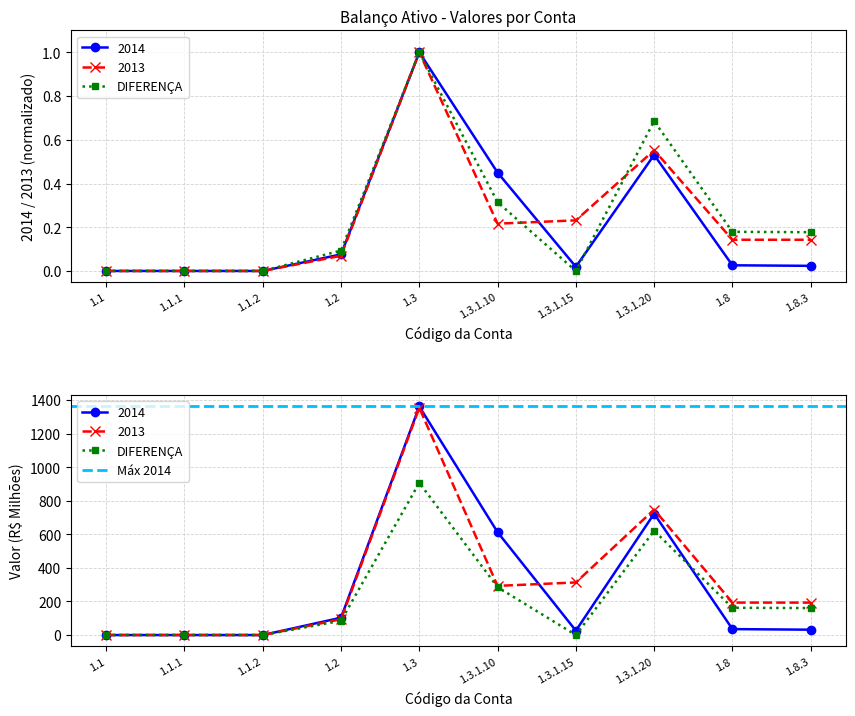

What is the label of the 8th point from the left?

1.3.1.20